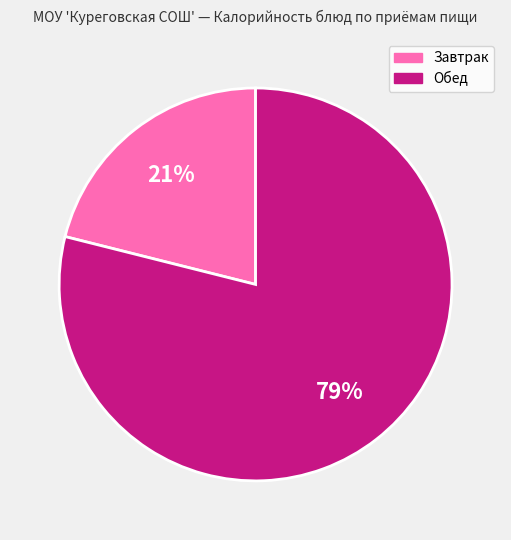

To the nearest percent, what is the difference between the largest and smallest slice percentages?

58%